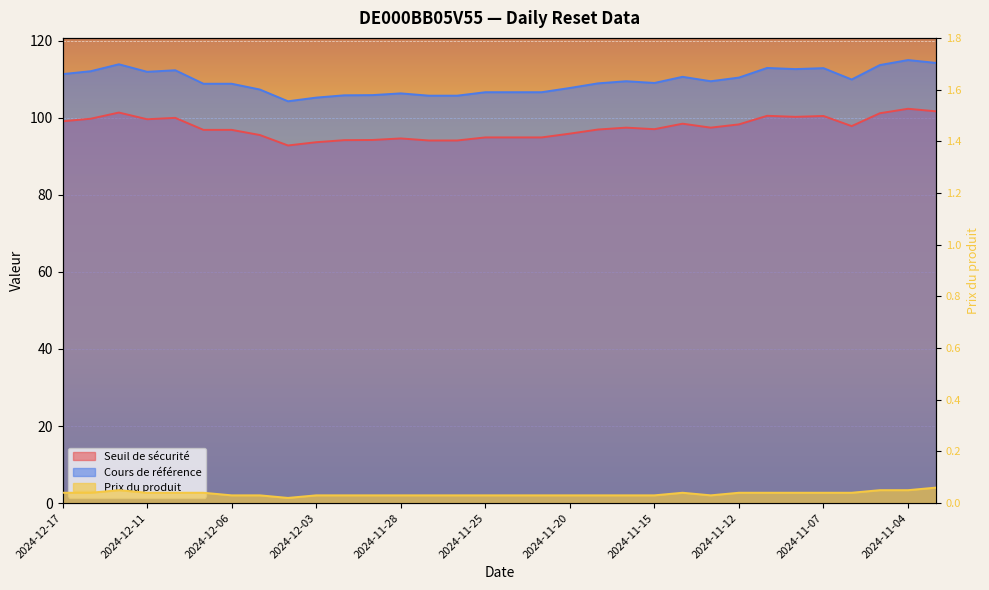

Reading left to right, what are all the values shown in this chart?

Seuil de sécurité: 99.1	99.8	101.4	99.6	100.0	96.9	96.9	95.5	92.8	93.7	94.2	94.3	94.7	94.1	94.1	94.9	94.9	94.9	95.9	97.0	97.5	97.1	98.5	97.5	98.3	100.5	100.3	100.5	97.9	101.2	102.3	101.7
Cours de référence: 111.3	112.1	113.9	112.0	112.3	108.8	108.8	107.3	104.3	105.2	105.8	105.9	106.3	105.8	105.8	106.7	106.7	106.7	107.8	109.0	109.5	109.0	110.7	109.5	110.5	113.0	112.7	112.9	110.0	113.7	115.0	114.2
Prix du produit: 0.0	0.0	0.1	0.0	0.0	0.0	0.0	0.0	0.0	0.0	0.0	0.0	0.0	0.0	0.0	0.0	0.0	0.0	0.0	0.0	0.0	0.0	0.0	0.0	0.0	0.0	0.0	0.0	0.0	0.1	0.1	0.1